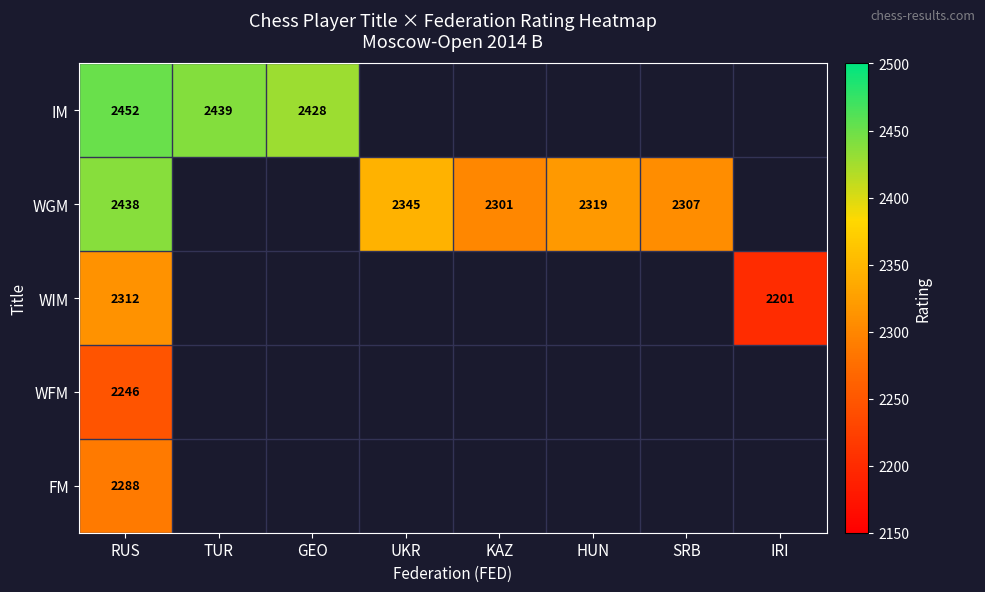

The value of WGM at SRB is 929. True or false?

False